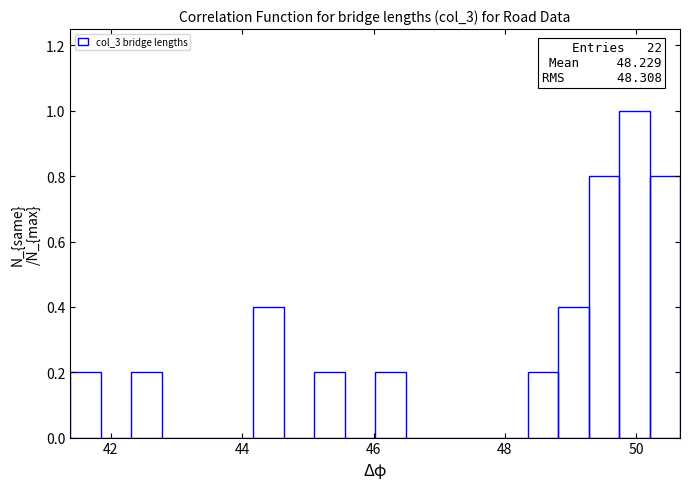

Around what value on the x-axis is the tallest bar? Give the approximate position of its centre, as read against the axis.

50.0